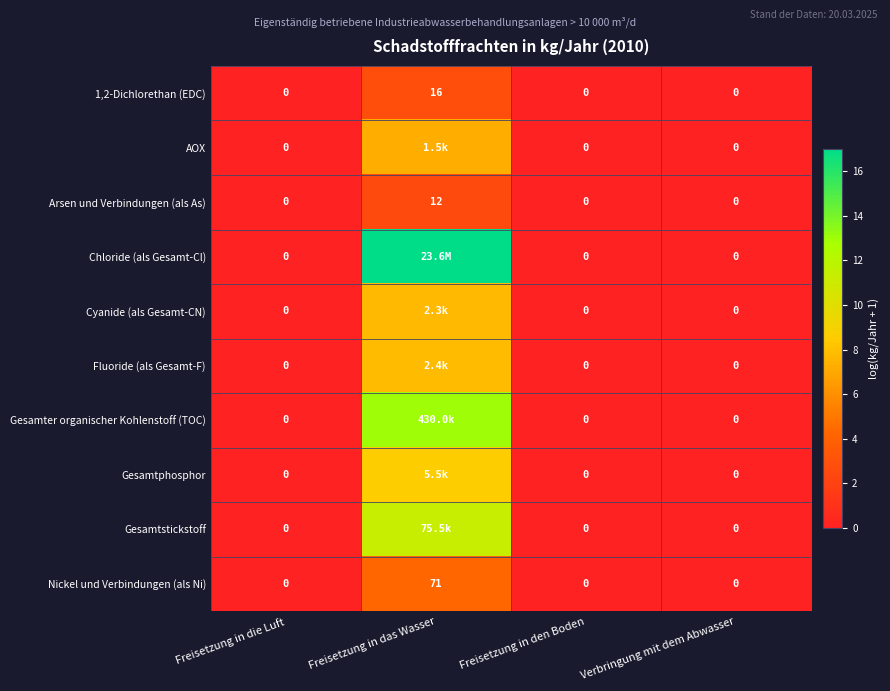

Which category has the highest value in the Arsen und Verbindungen (als As) series?

Freisetzung in das Wasser